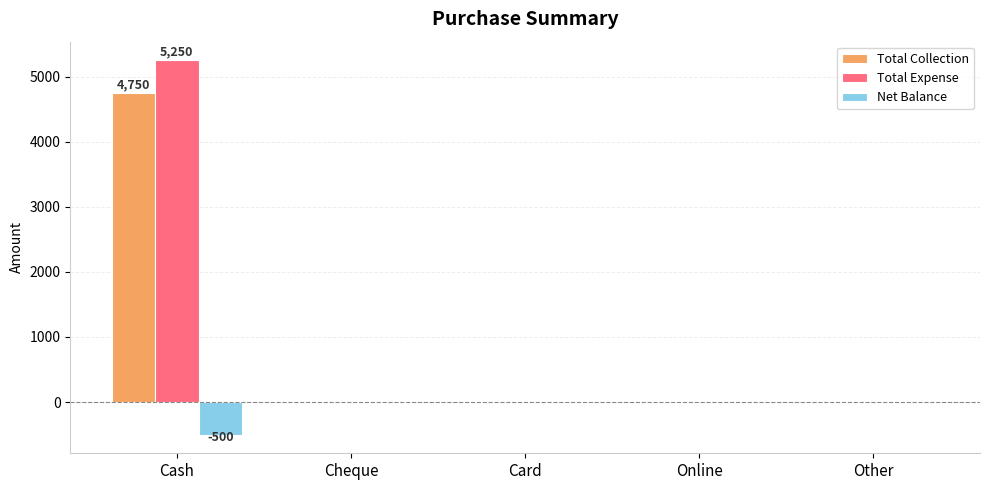

What is the sum of all Net Balance values?

-500